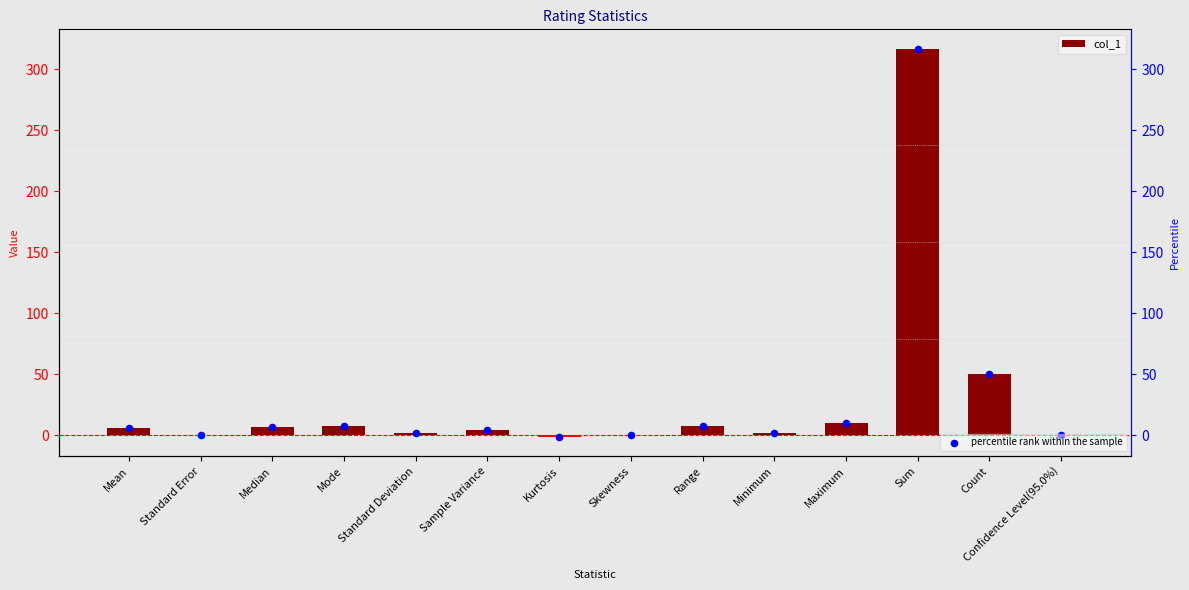

At which category is the sum across all series the highest?

Sum